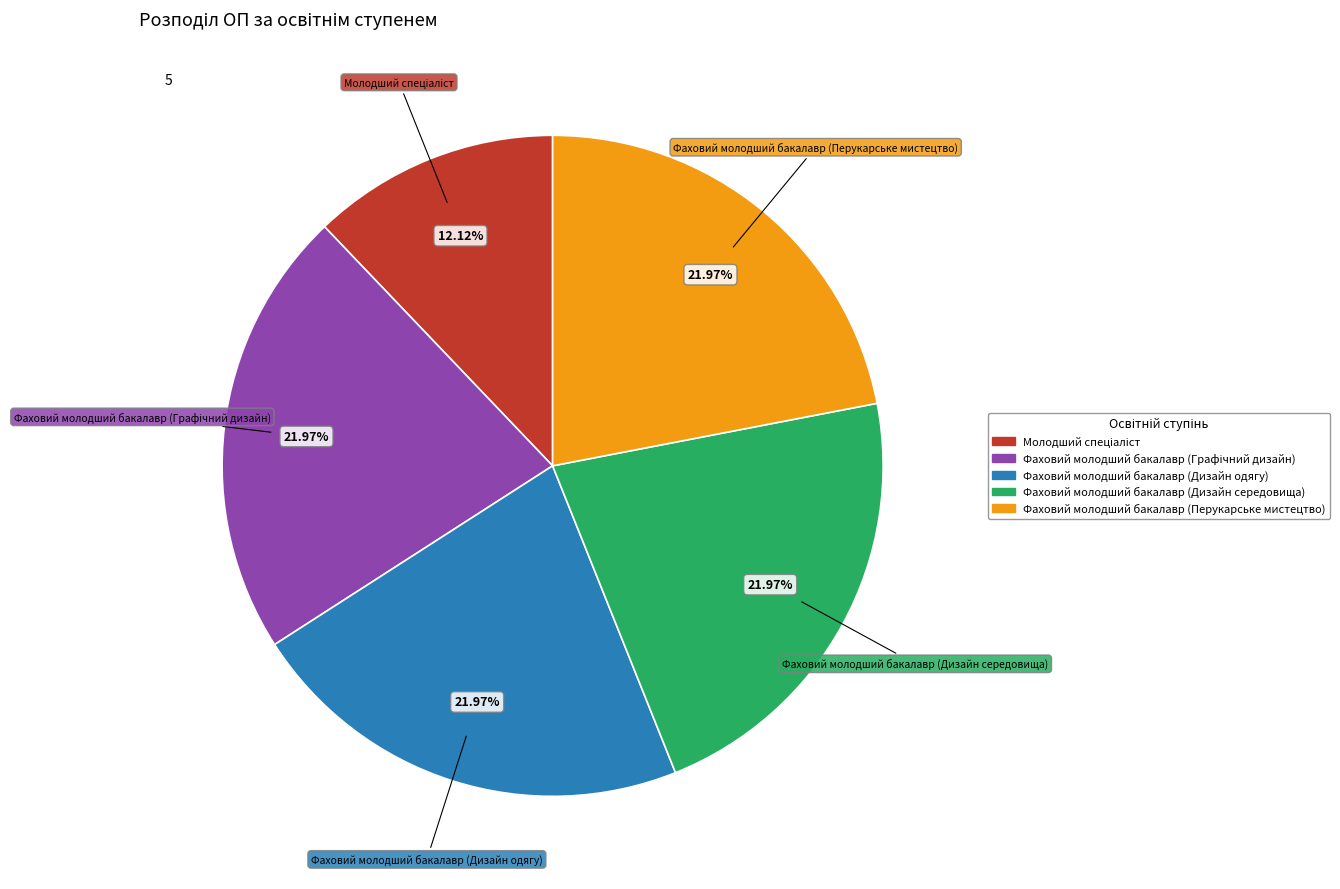

Does Фаховий молодший бакалавр (Дизайн середовища) account for over 50% of the chart?

No